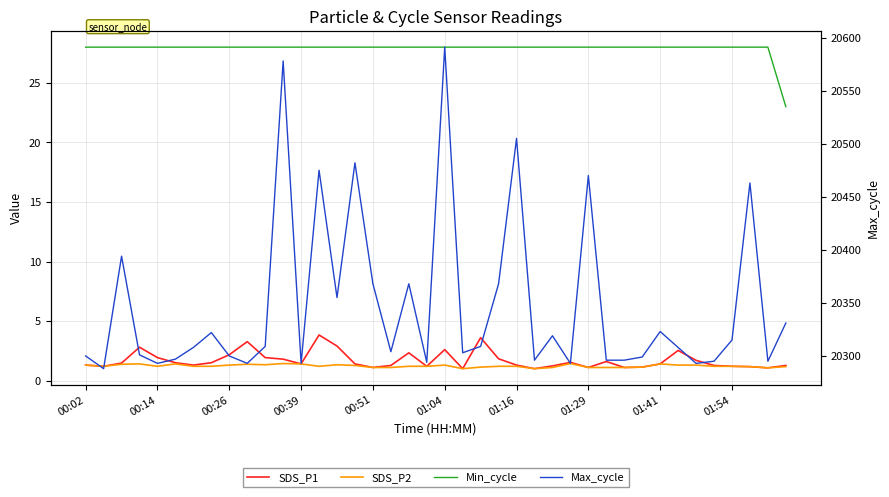

True or false: Max_cycle and Min_cycle cross at least once.

False